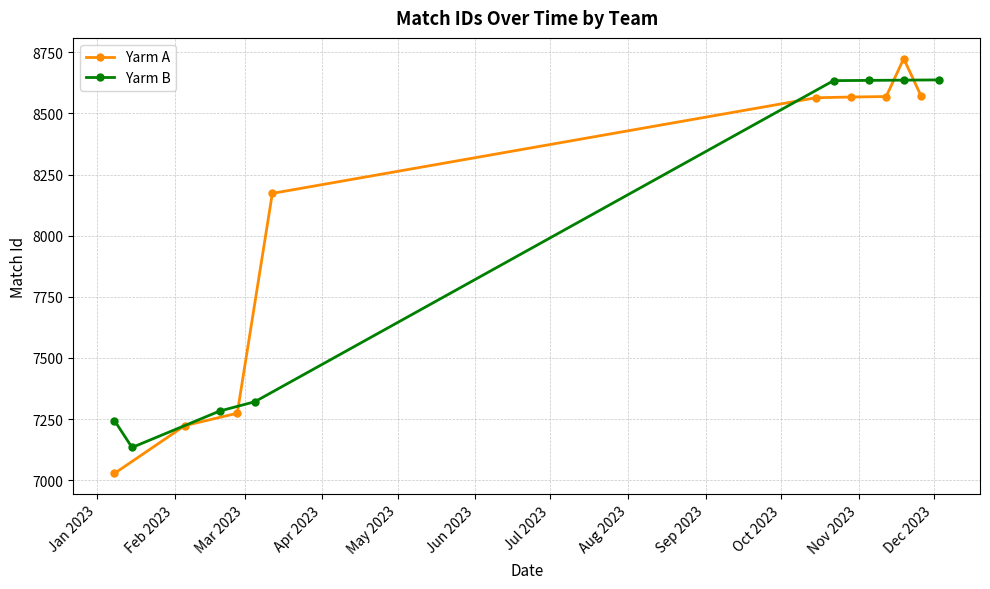

What is the value of the Yarm B point at the 5th from the left?

8634